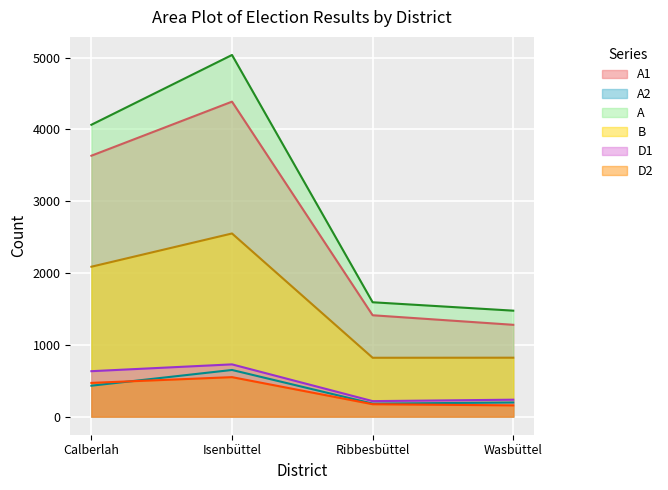

True or false: A and B intersect in this chart.

False